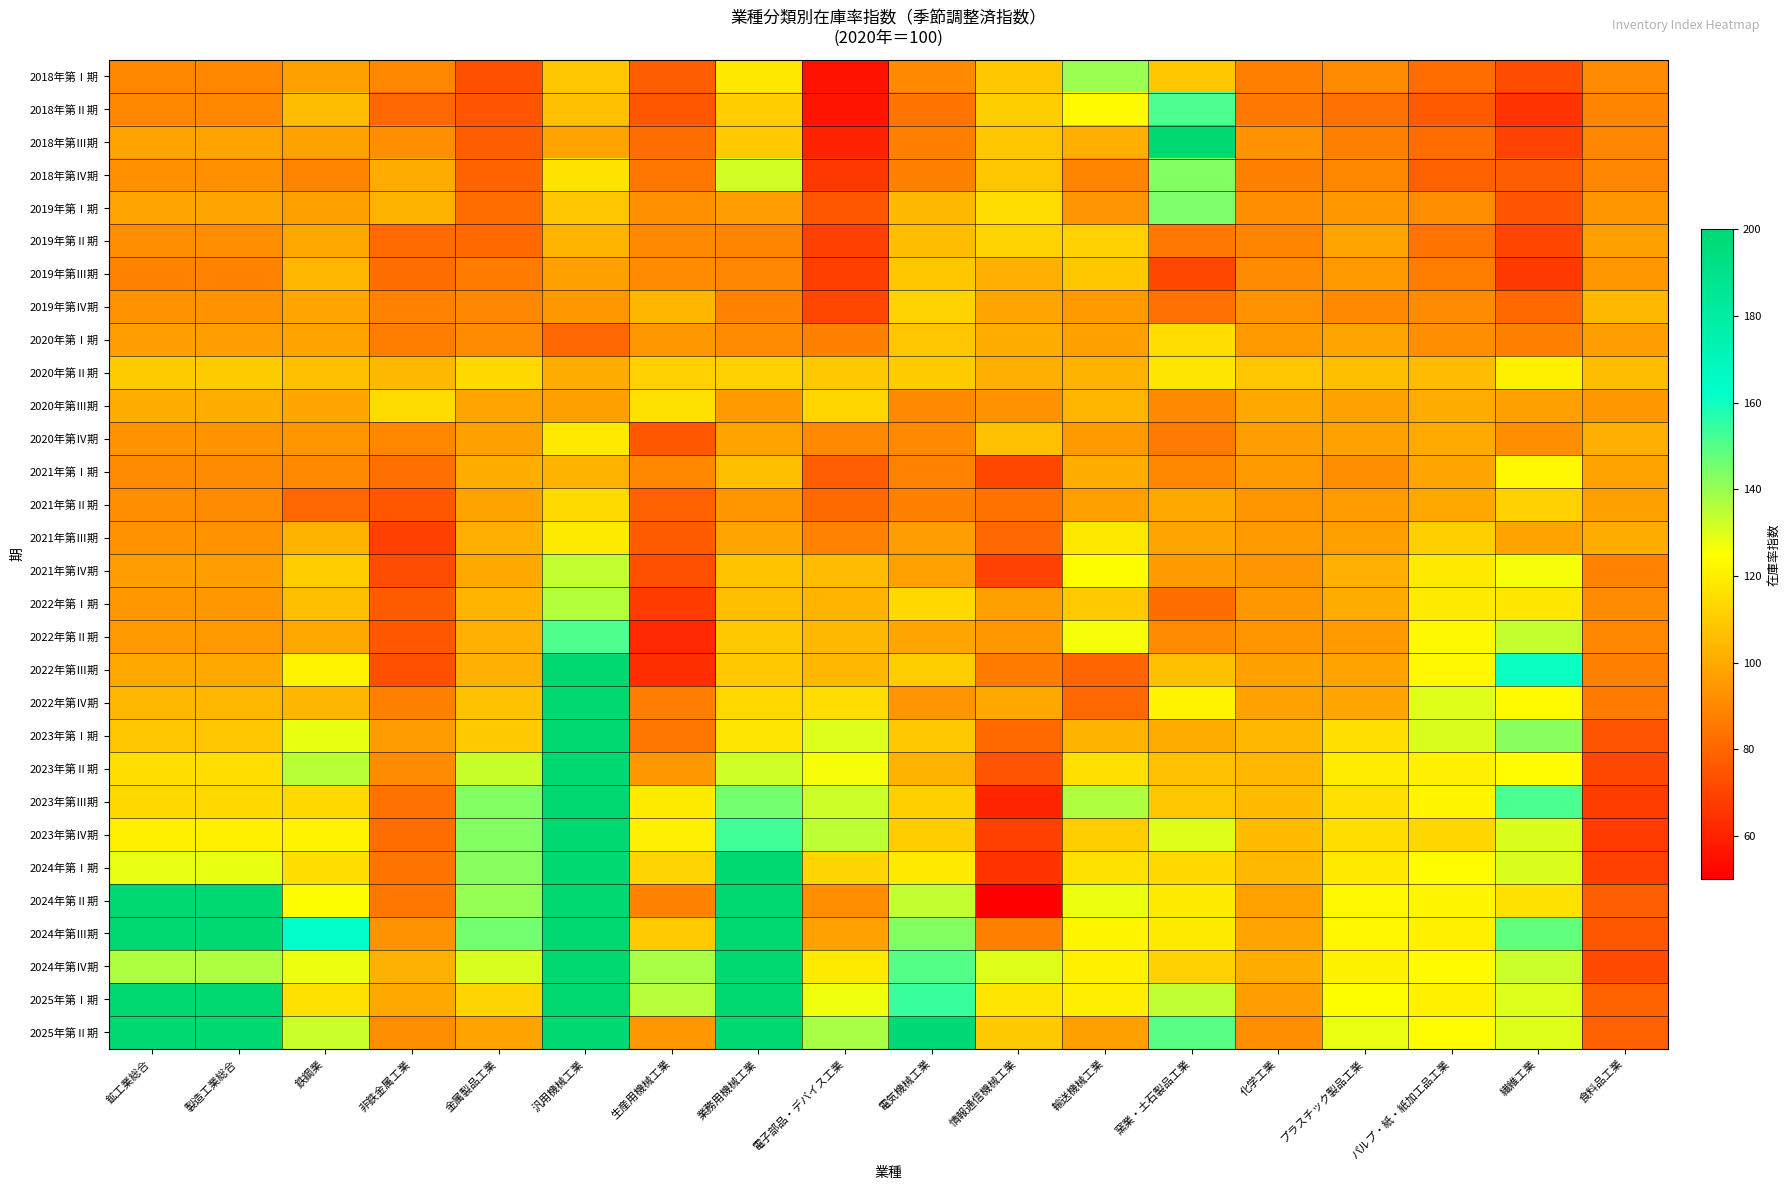

How many categories are shown in the chart?

18